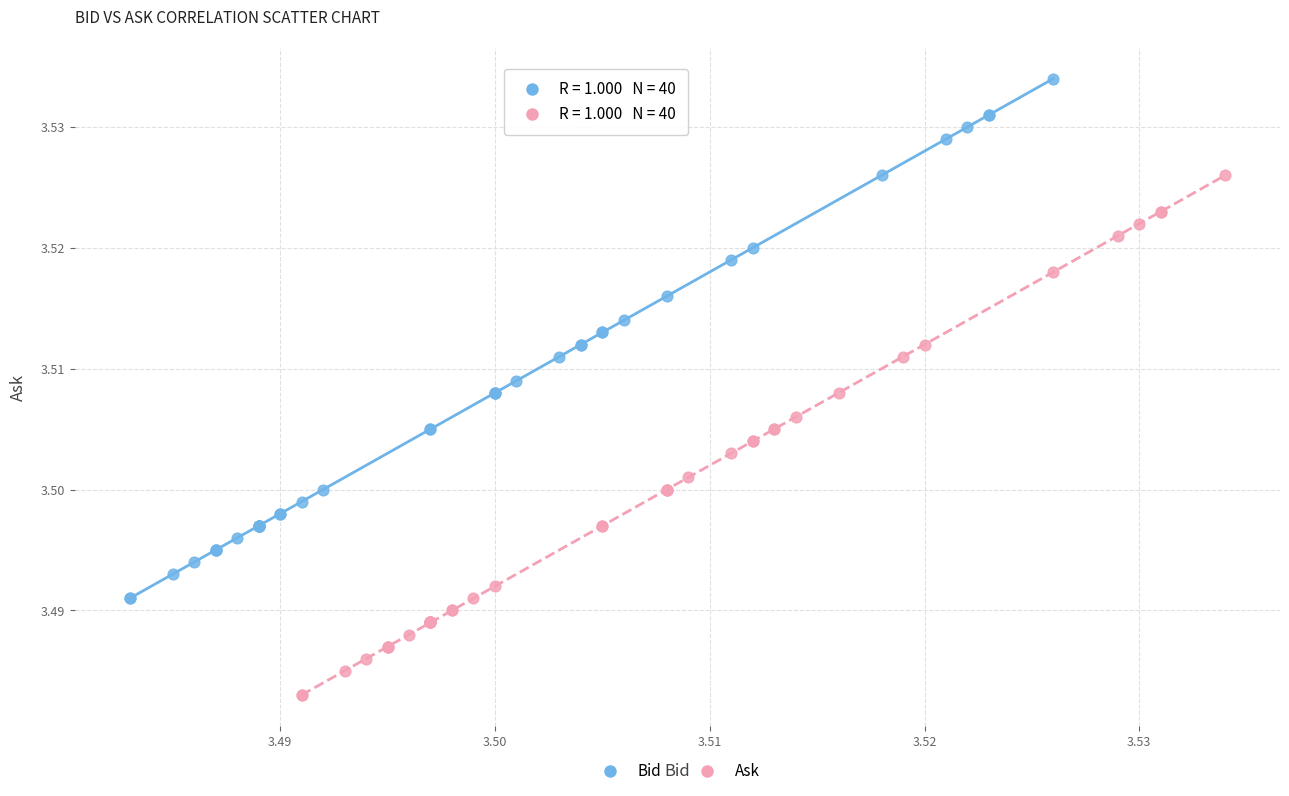

Which series contains the lowest Y value?

Ask